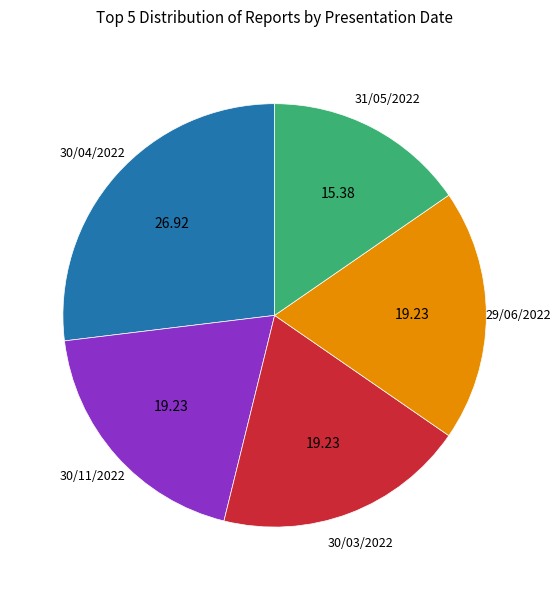

How many slices are in this pie chart?

5